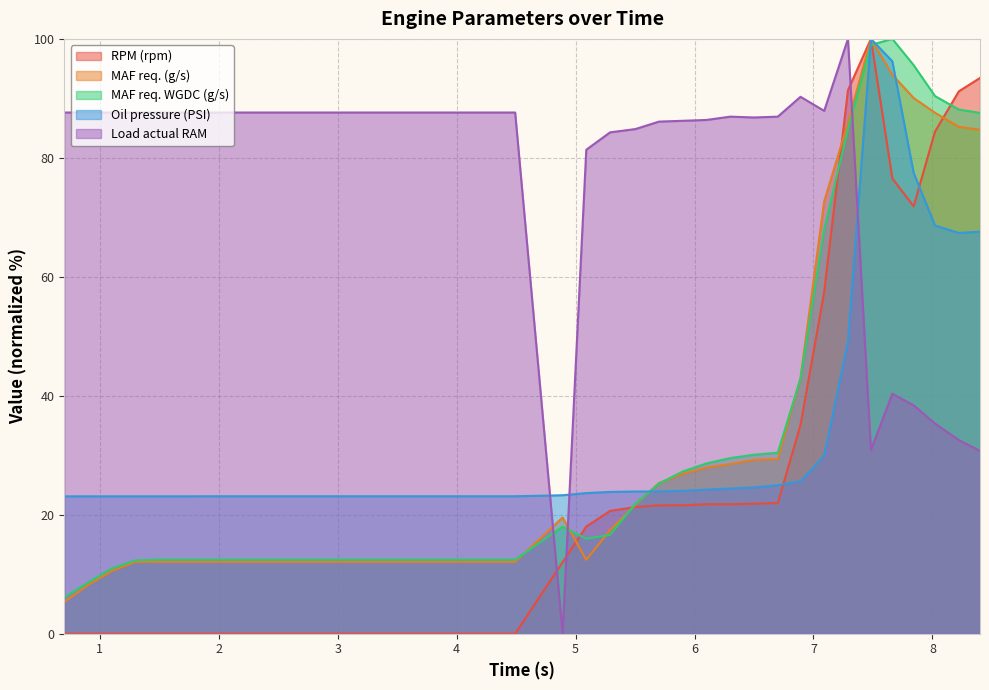

True or false: Oil pressure (PSI) has a value of 13.7 at 2.303.

False